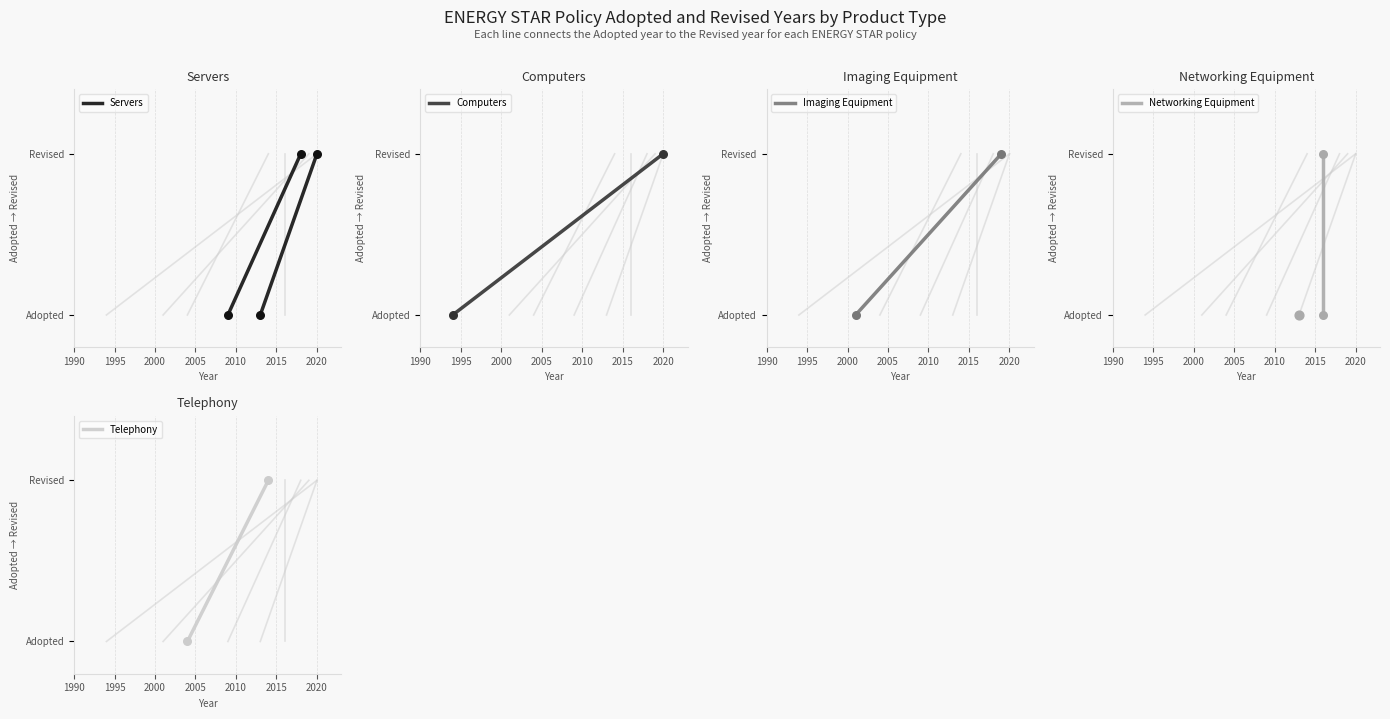

What are all the series names shown in the legend?

Servers, Computers, Imaging Equipment, Networking Equipment, Telephony